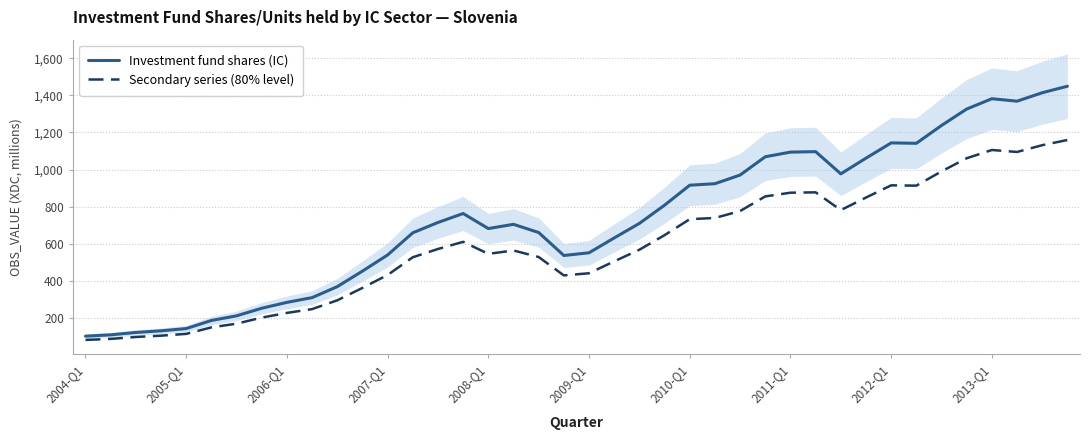

What is the sum of all Investment fund shares (IC) values?

29207.4